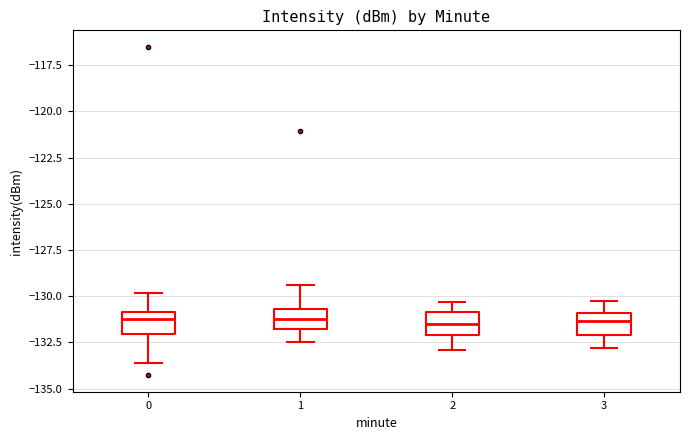

Where is the lower edge of the box at x = 2 on the y-axis? The values are not printed on the chart, so give them approximately, as read against the axis.

-132.0